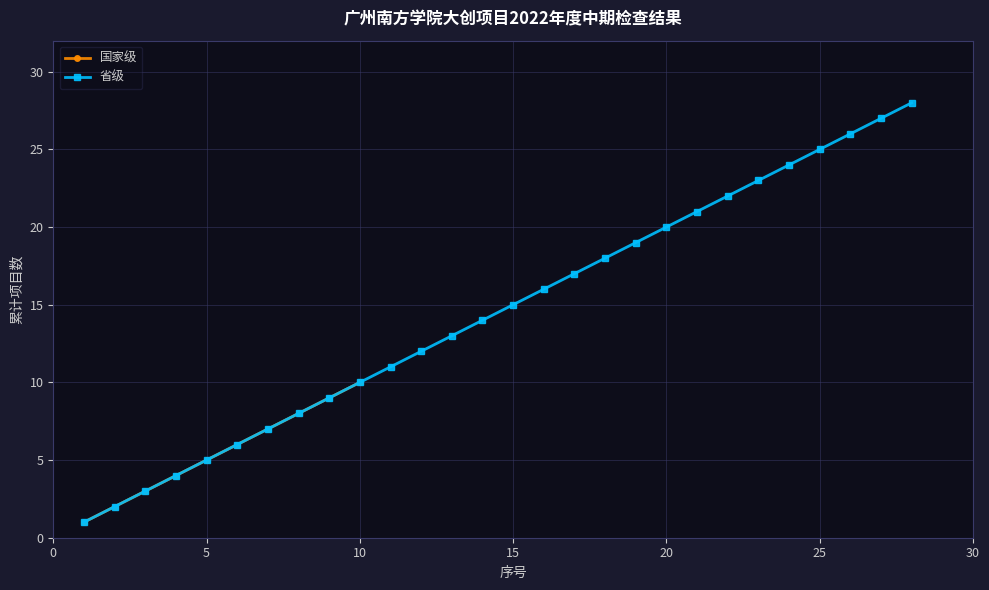

How many values are below 6?

5